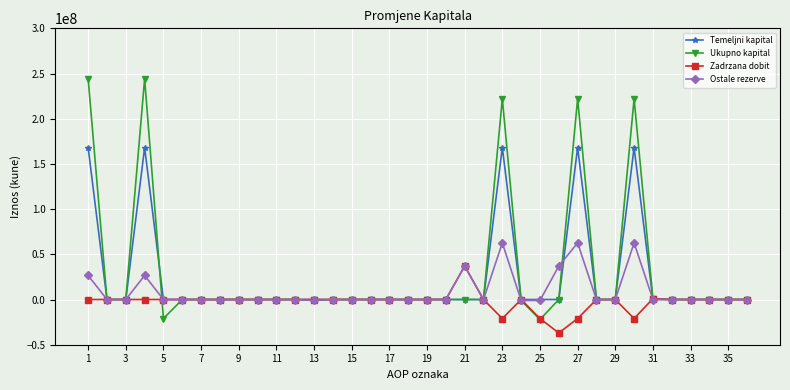

Rank the series by their maximum value, from lowest to highest.

Zadrzana dobit, Ostale rezerve, Temeljni kapital, Ukupno kapital